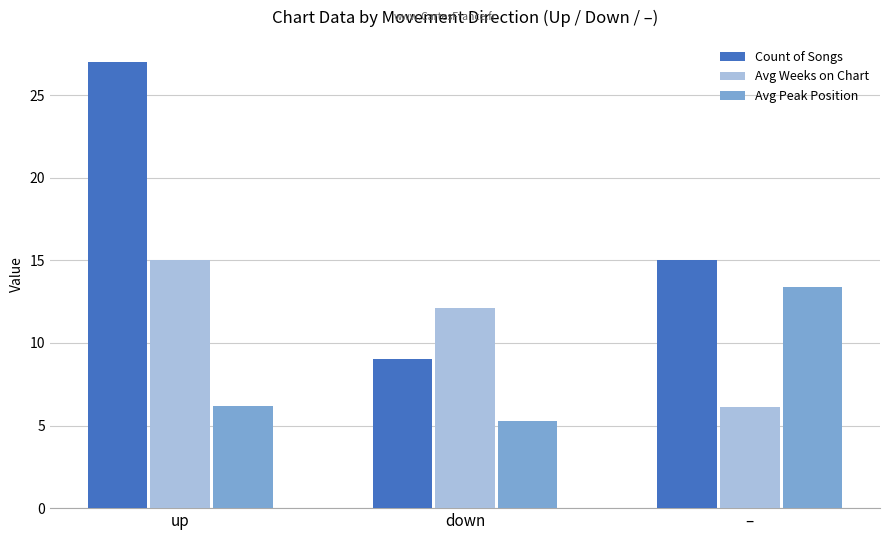

Which series has the widest spread of values?

Count of Songs